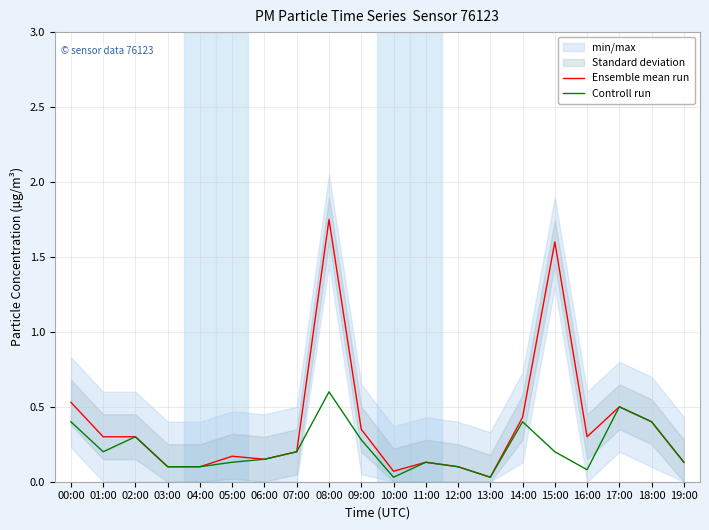

True or false: Controll run and Ensemble mean run cross at least once.

False